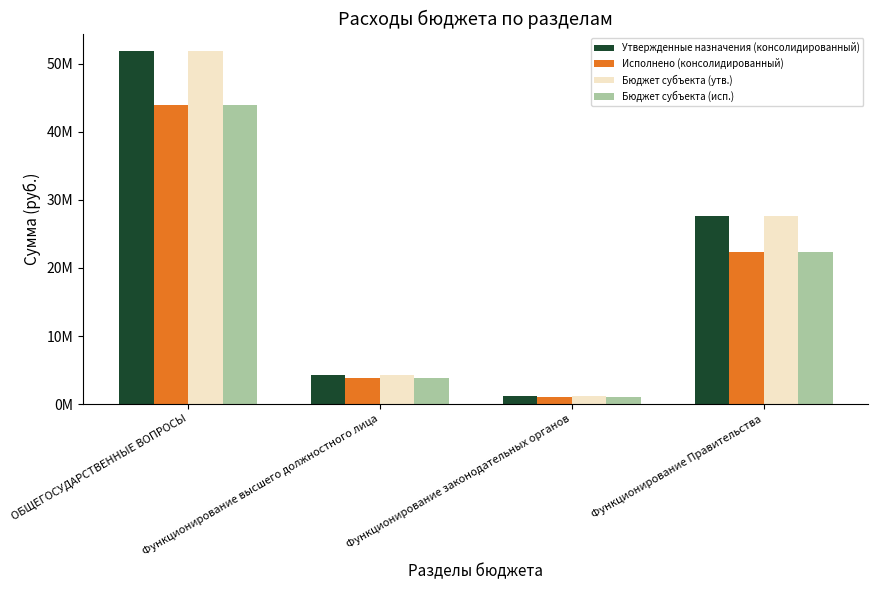

What are all the series names shown in the legend?

Утвержденные назначения (консолидированный), Исполнено (консолидированный), Бюджет субъекта (утв.), Бюджет субъекта (исп.)